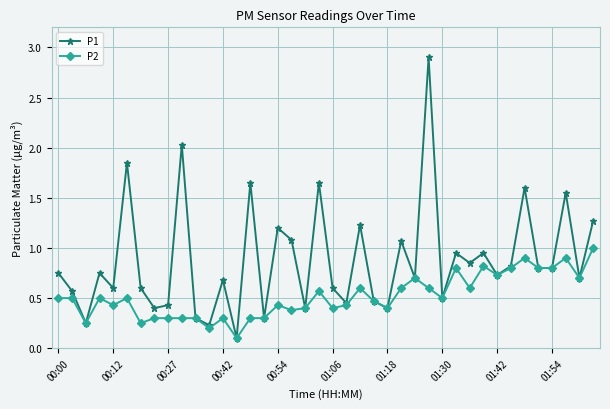

Which series has the largest total across all categories?

P1